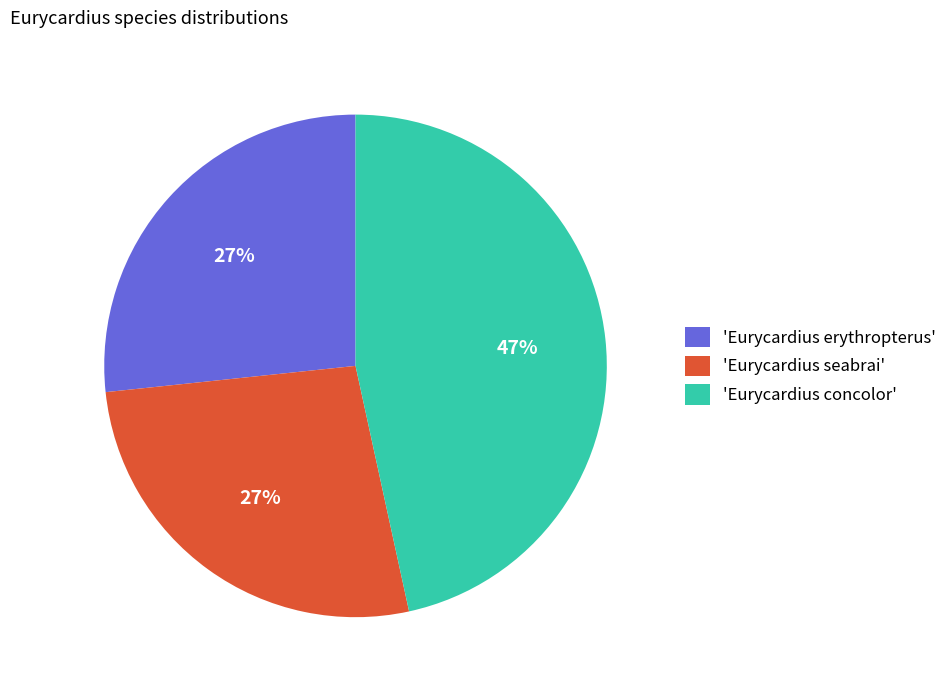

To the nearest percent, what is the average slice percentage?

33%